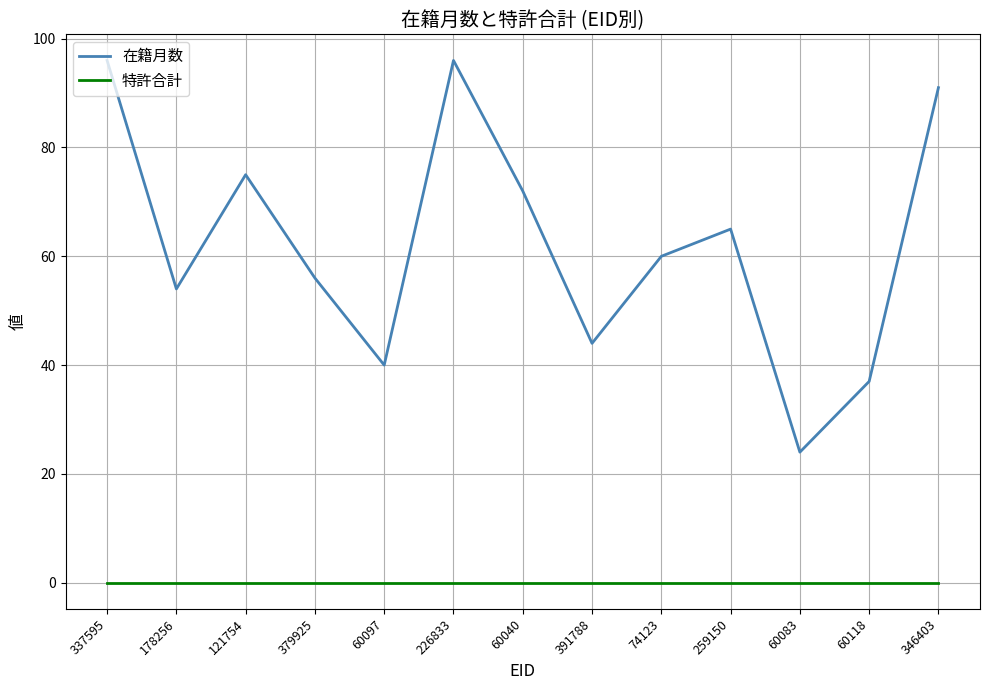

Where is 在籍月数 nearest to the value 60?

74123